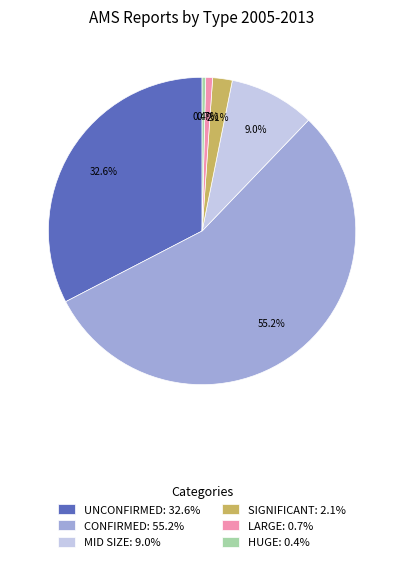

What is the ratio of the value at LARGE to the value at MID SIZE?

0.1